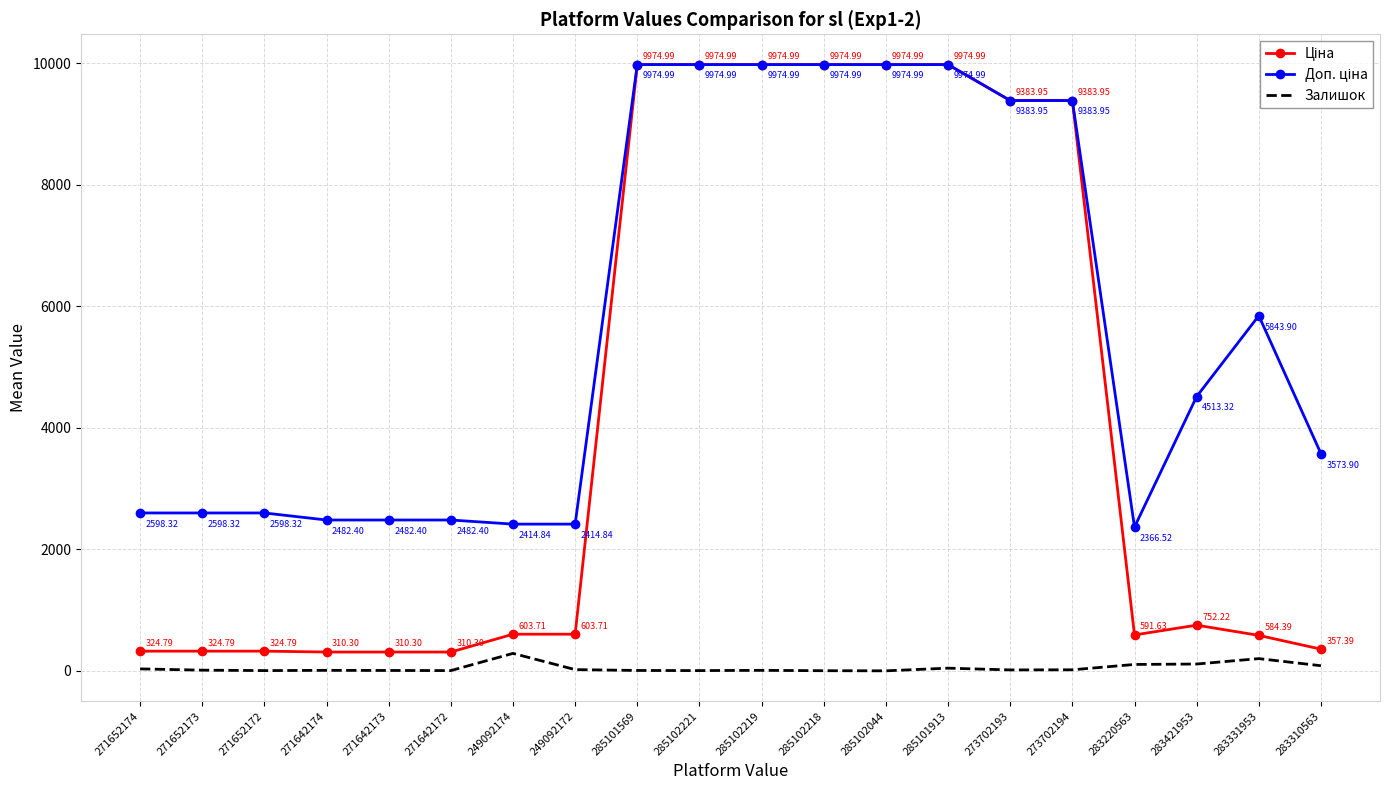

Which series changed the most between 285102221 and 285102219?

Залишок